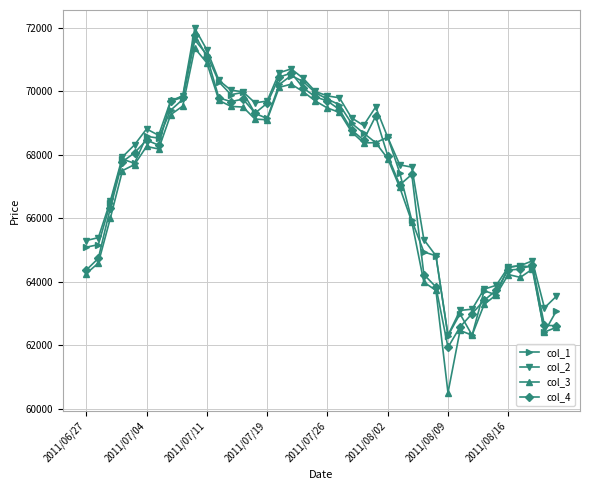

At how many categories does at least one series exceed 60997?

40